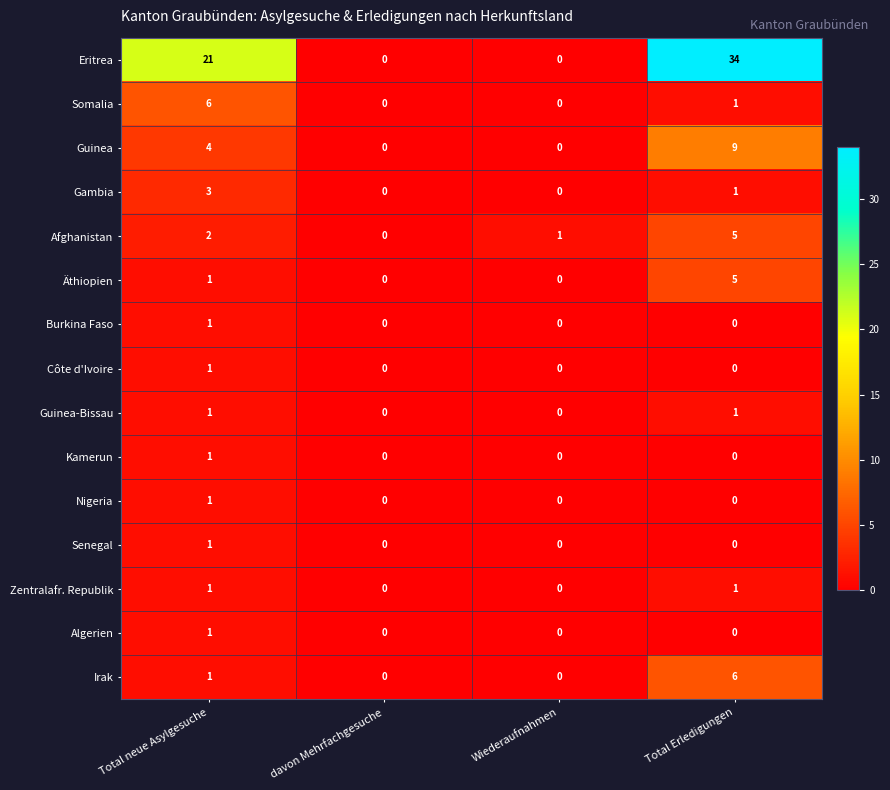

What is the sum of the Gambia values at Total neue Asylgesuche and Total Erledigungen?

4